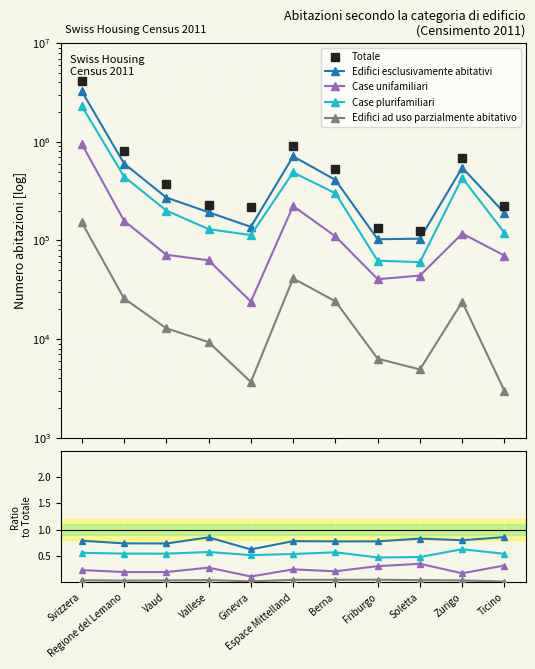

True or false: Case plurifamiliari and Edifici ad uso parzialmente abitativo intersect in this chart.

False